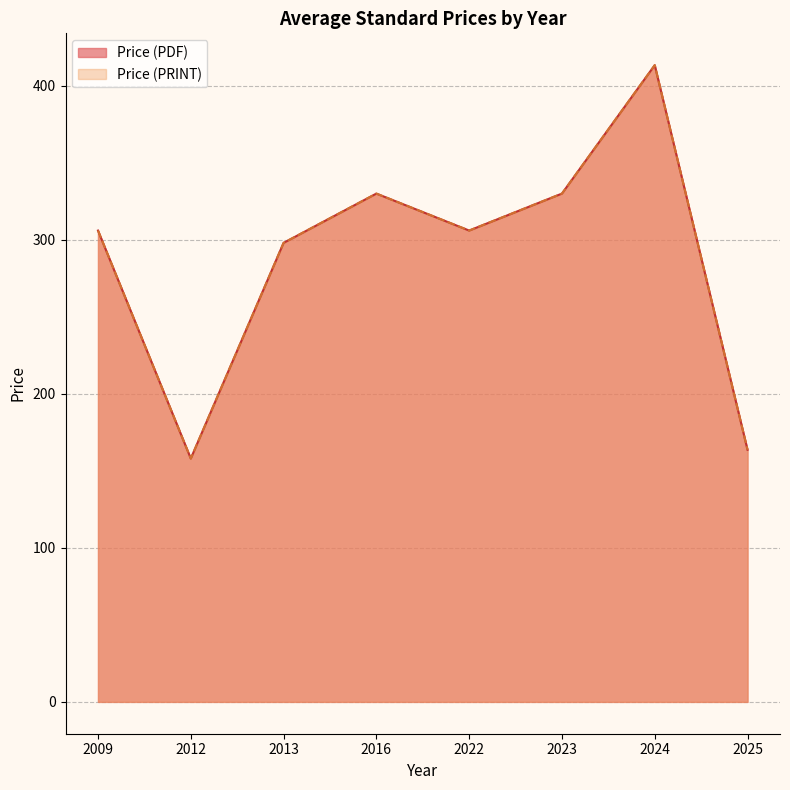

Does the chart display data point markers on the line(s)?

No